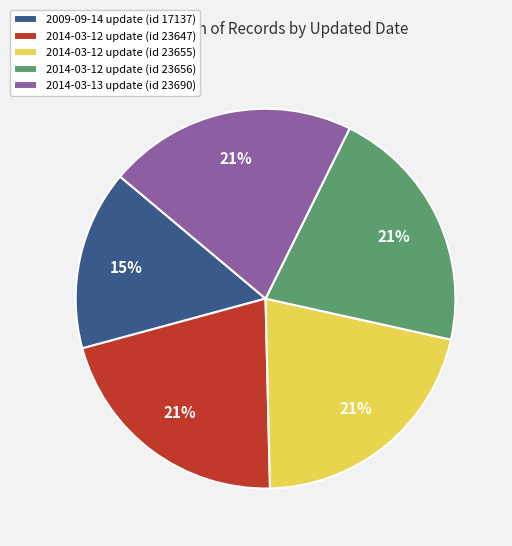

Do 2009-09-14 update (id 17137) and 2014-03-12 update (id 23647) together represent more than half of the pie?

No